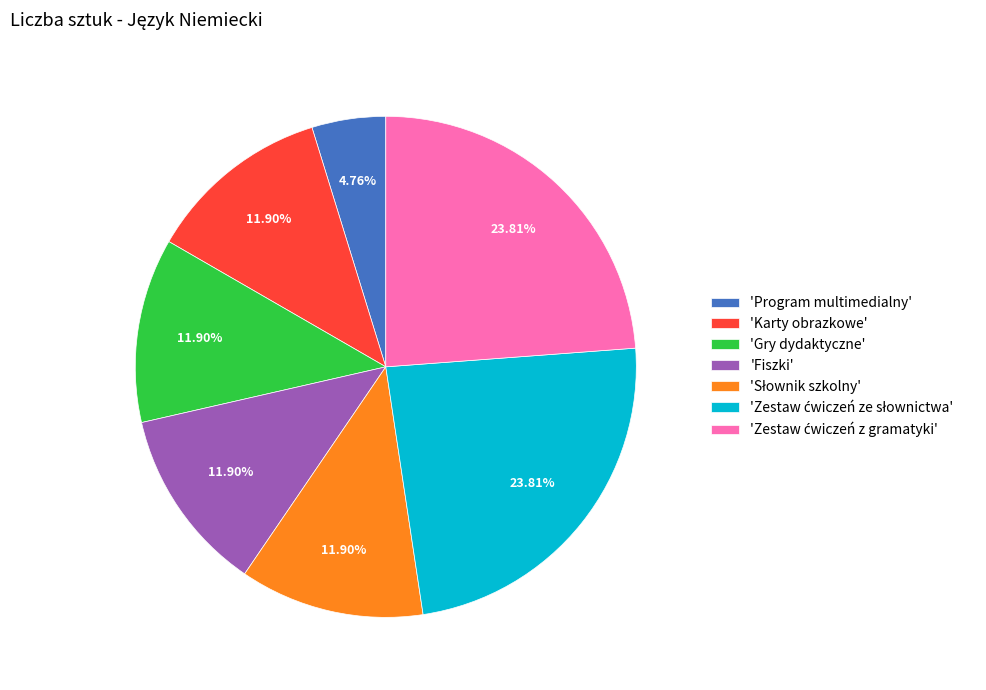

Is there a majority slice in this chart?

No